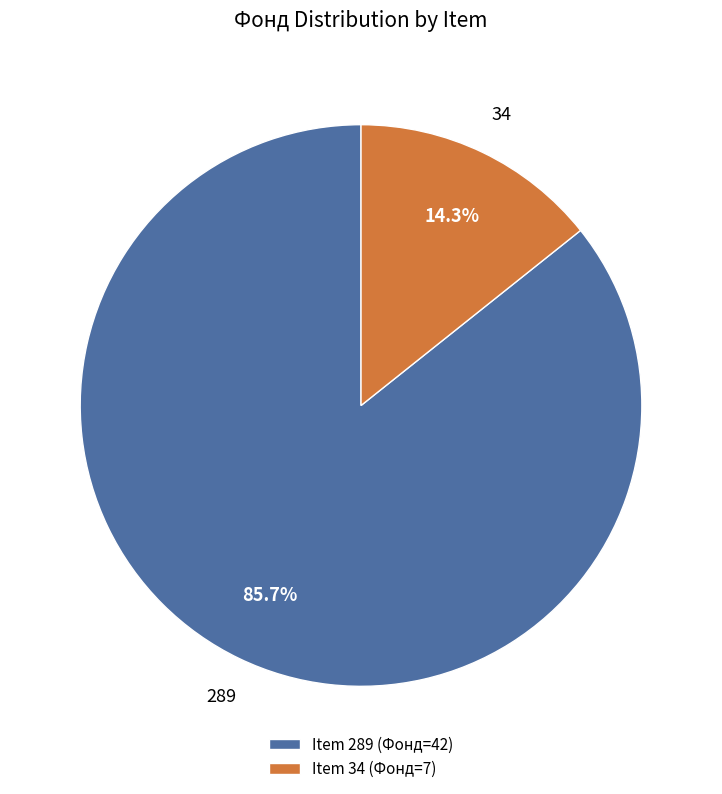

Which slice is the largest?

Item 289 (Фонд=42)